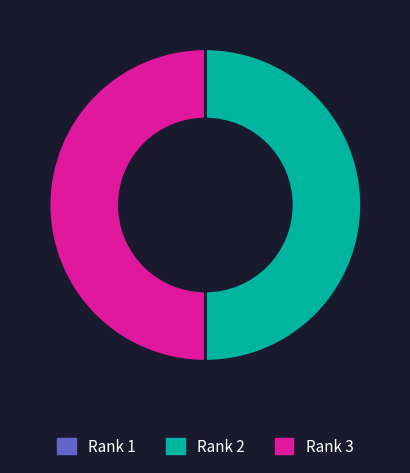

Approximately how many times larger is the value at Rank 2 compared to Rank 3?

1.0